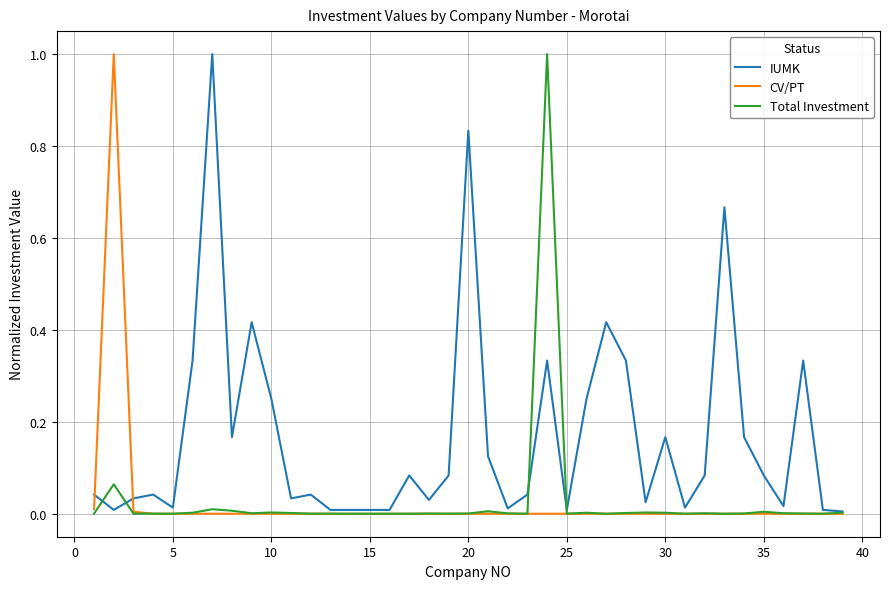

How many series are shown in this chart?

3